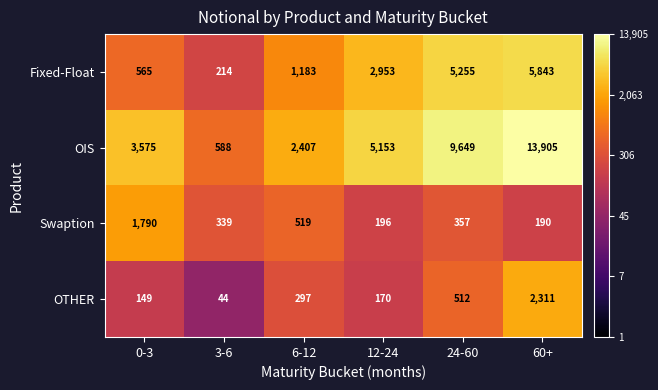

Which series changed the most between 0-3 and 3-6?

OIS